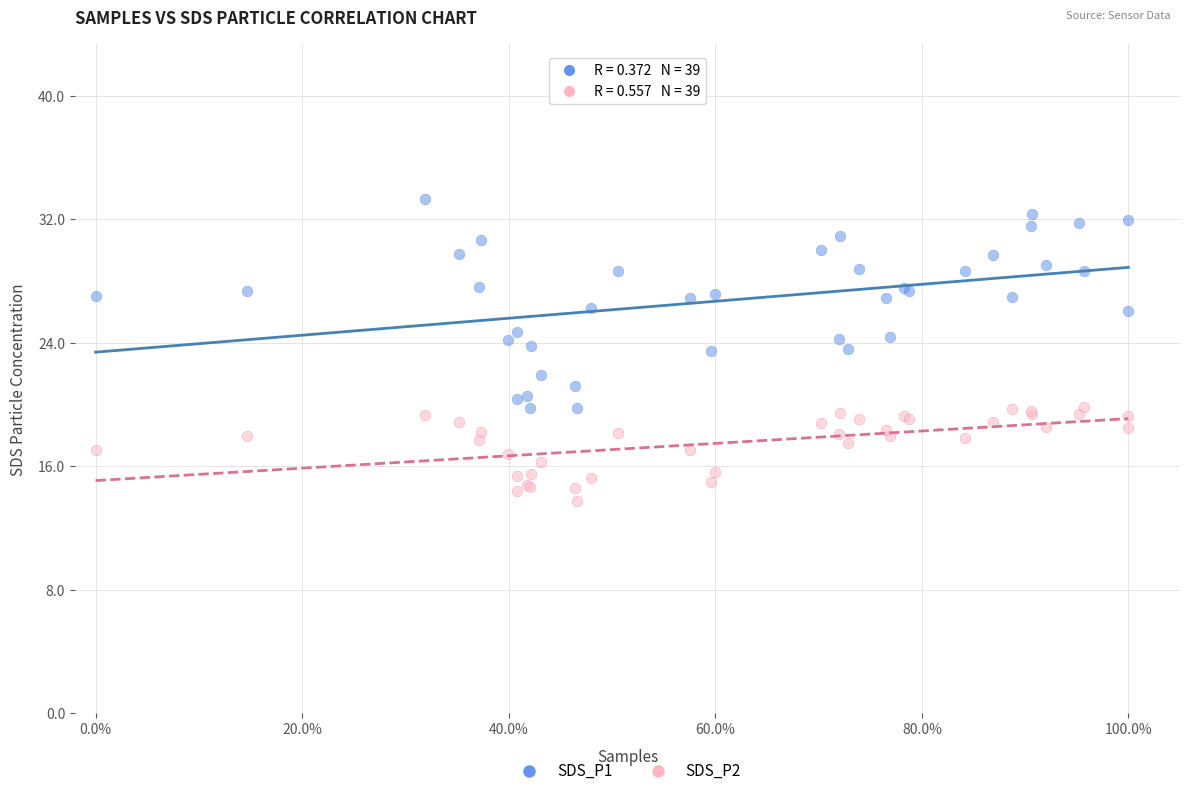

Which series contains the highest Y value?

SDS_P1